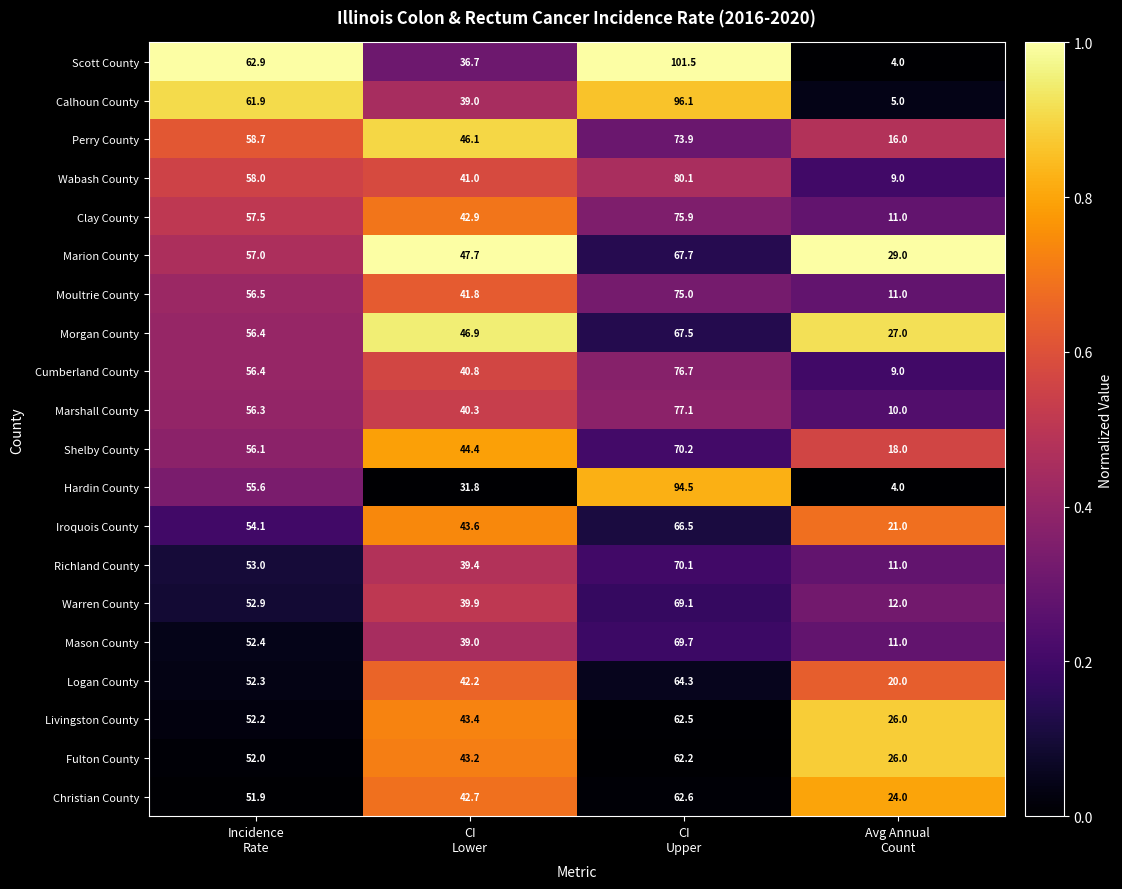

What is the sum of all Livingston County values?

184.1